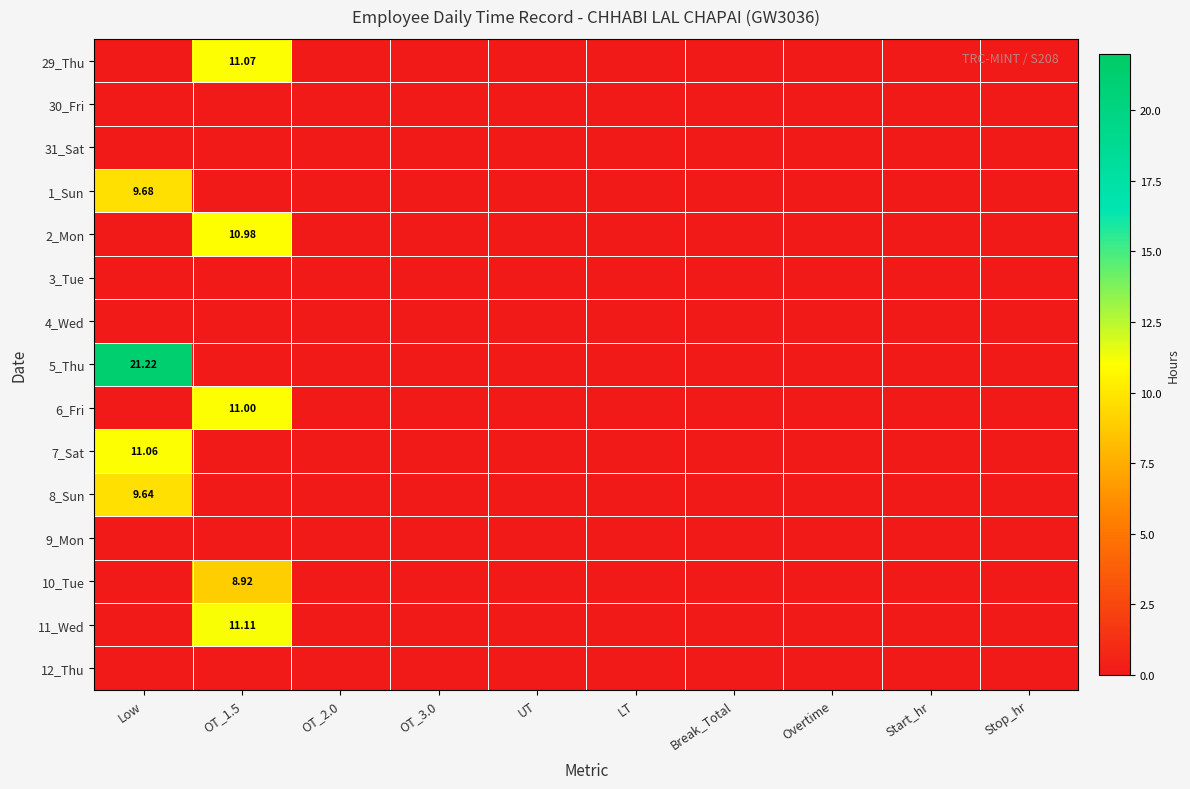

What is the difference between the maximum and minimum values in the 29_Thu series?

11.1